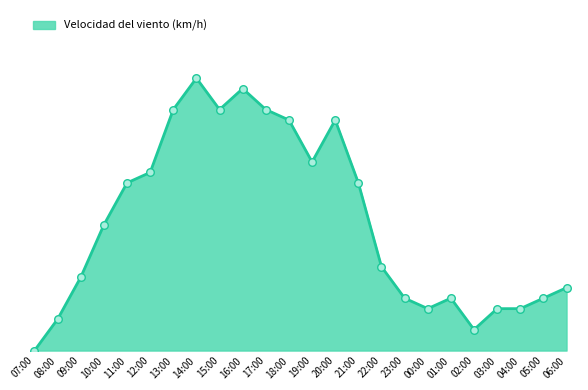

What is the change in value from 09:00 to 01:00?

-2